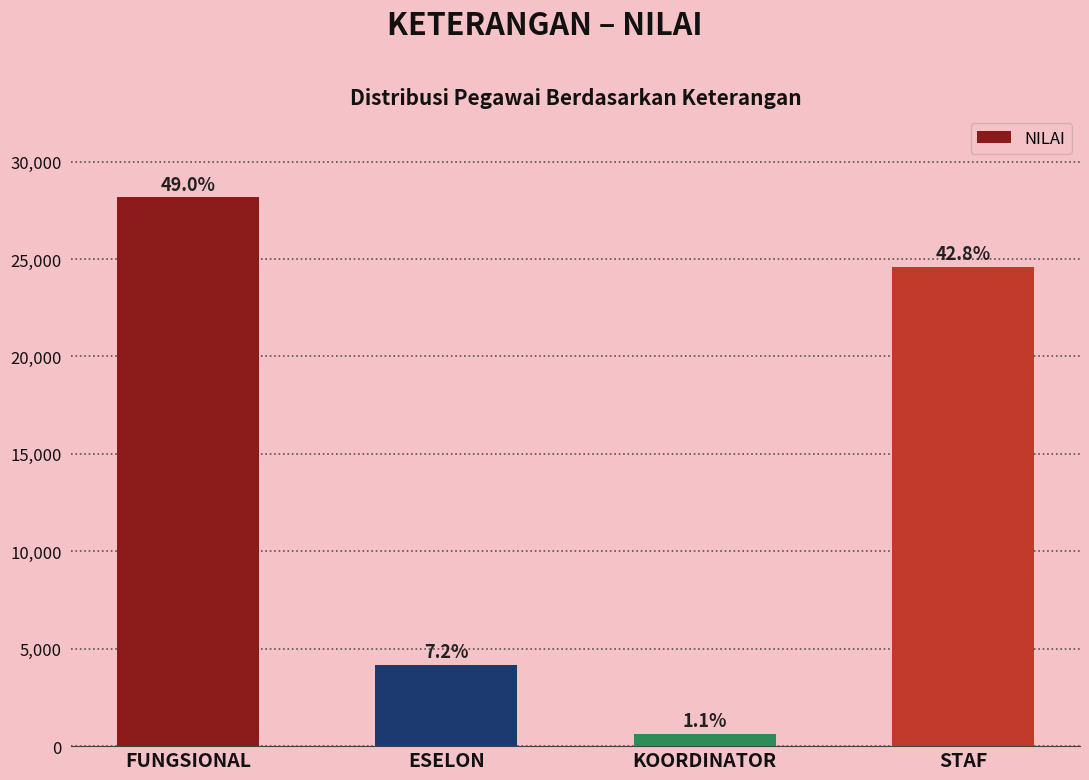

List the labels in order of value, largest first.

FUNGSIONAL, STAF, ESELON, KOORDINATOR